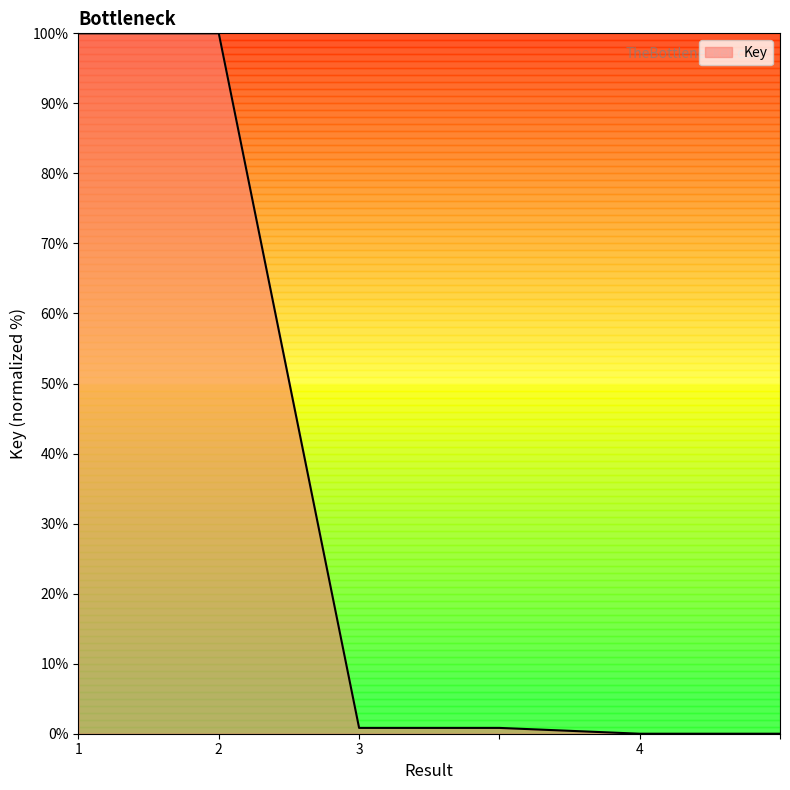

How many lines are shown in the chart?

1